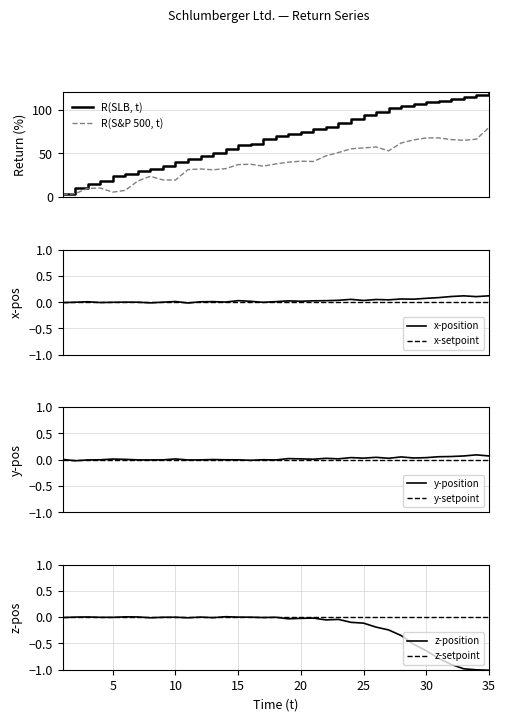

List the labels in order of R(SLB, t) value, smallest first.

1, 2, 3, 4, 5, 6, 7, 8, 9, 10, 11, 12, 13, 14, 15, 16, 17, 18, 19, 20, 21, 22, 23, 24, 25, 26, 27, 28, 29, 30, 31, 32, 33, 34, 35